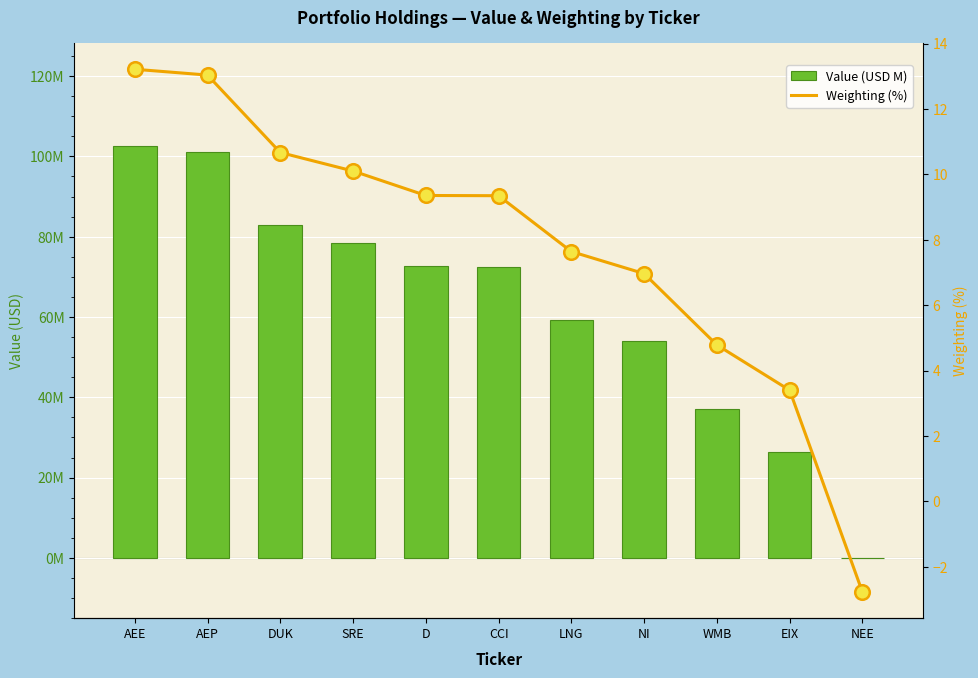

Which series reaches the maximum Y coordinate?

Value (USD M)